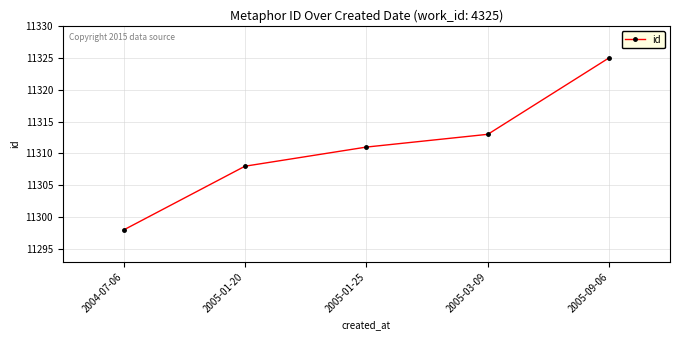

What is the value of the 2nd point from the left?

11308